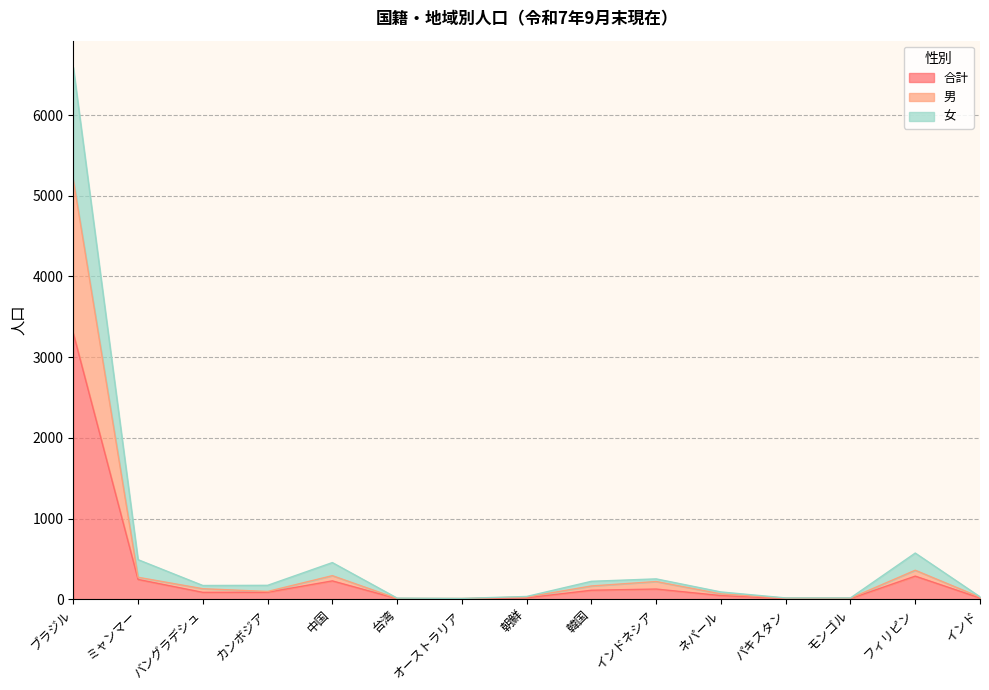

What position from the right is カンボジア?

12